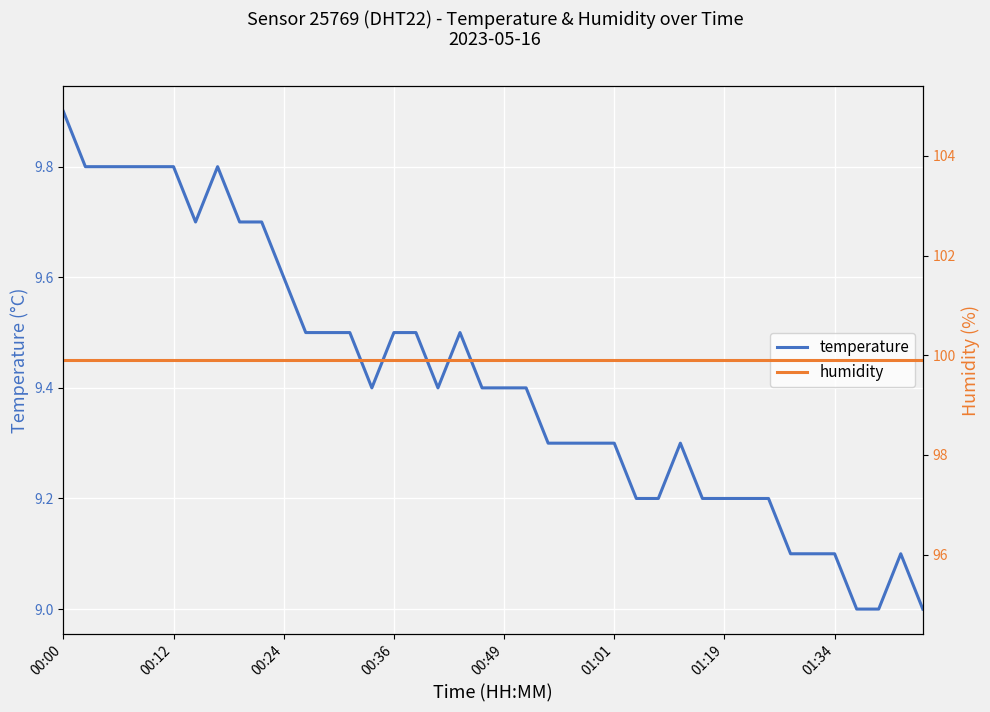

The value of humidity at 32 is 99.9. True or false?

True